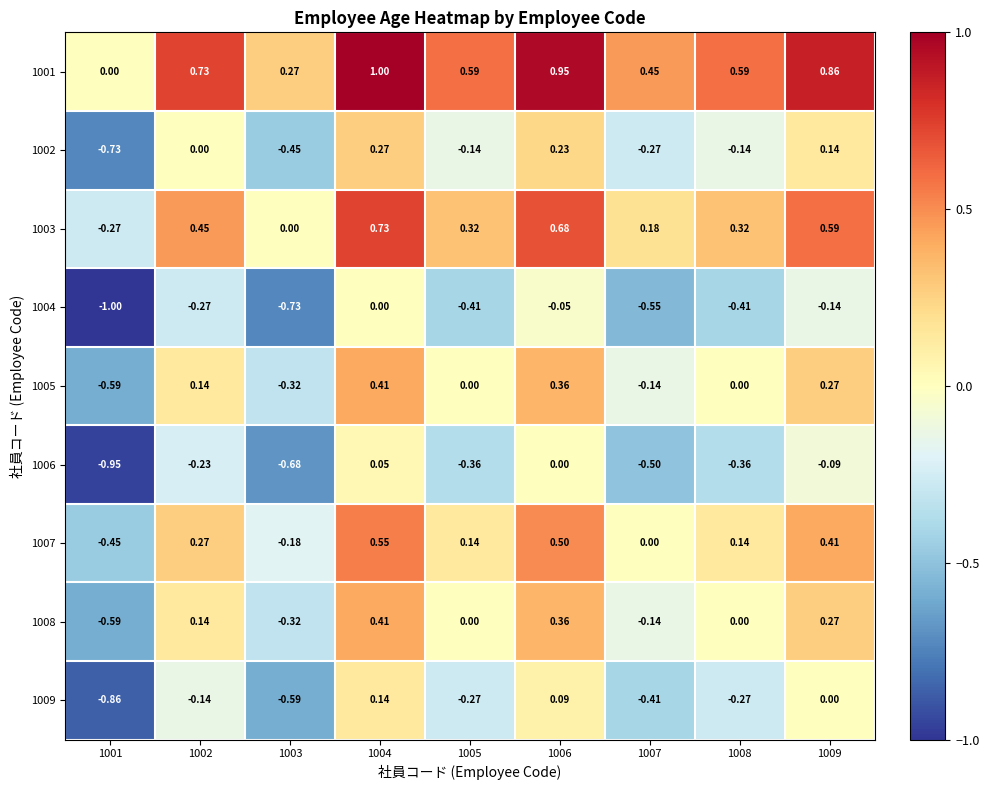

Is the value of 1005 at 1005 greater than the value of 1007 at 1004?

No